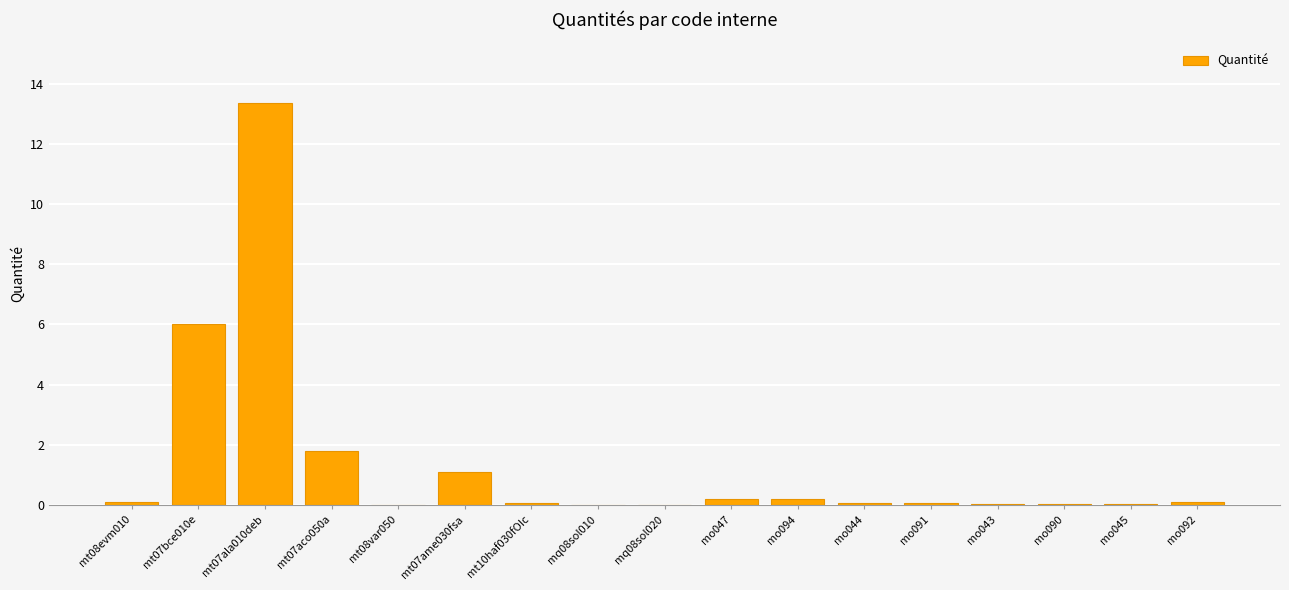

What is the change in value from mo094 to mo090?

-0.2